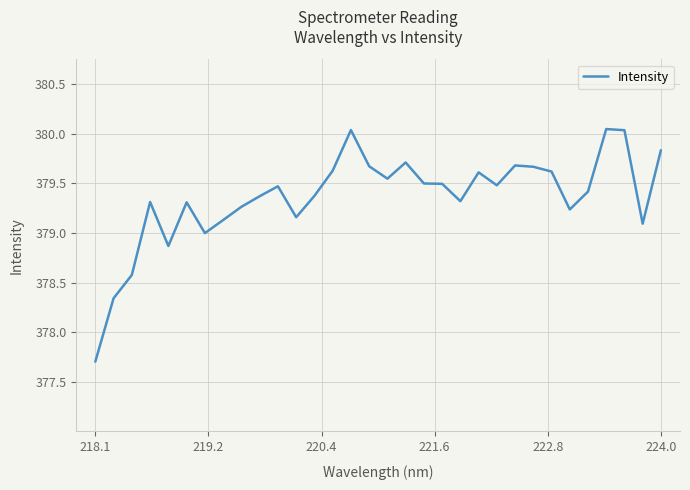

What is the minimum value shown in the chart?

377.7